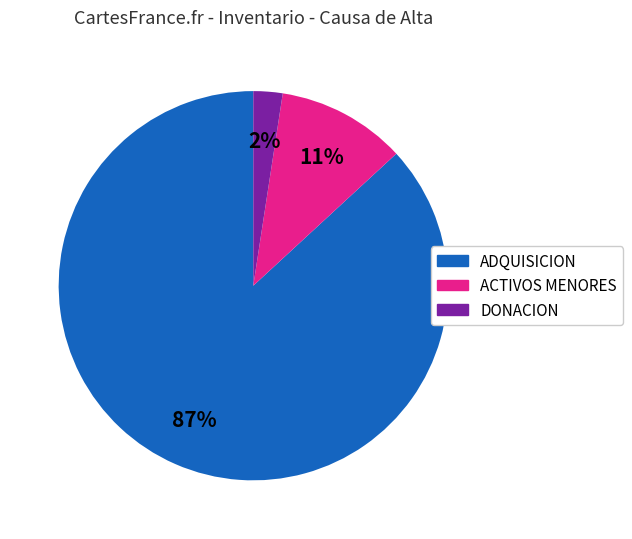

Which category has the biggest portion of the pie?

ADQUISICION